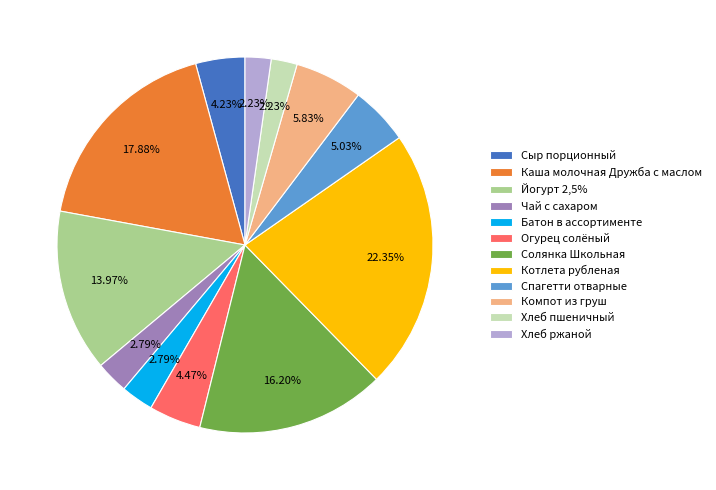

What percentage do Солянка Школьная and Котлета рубленая together represent?

38.5%